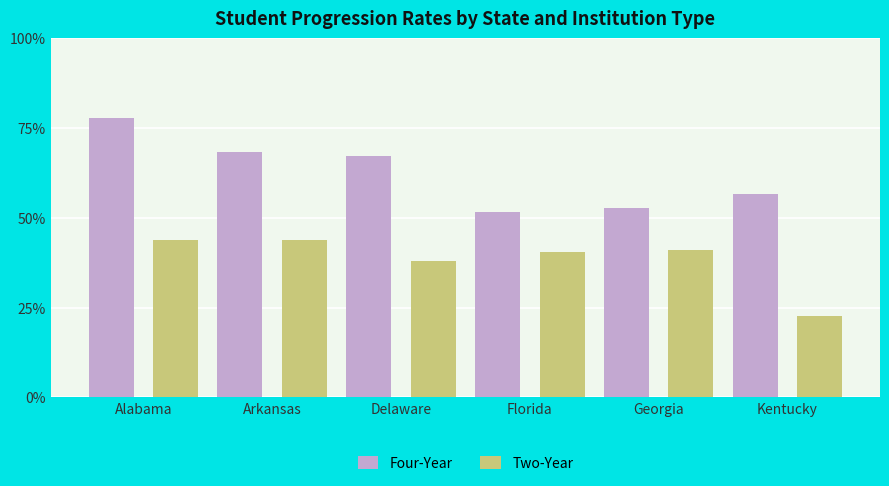

What position from the right is Georgia?

2